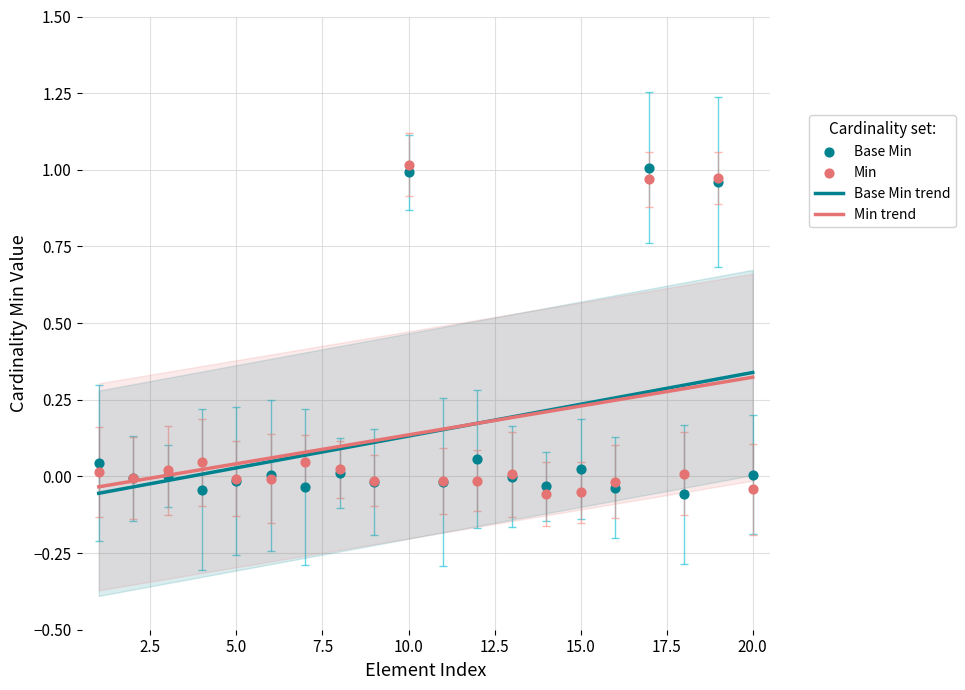

Which series contains the highest Y value?

Min